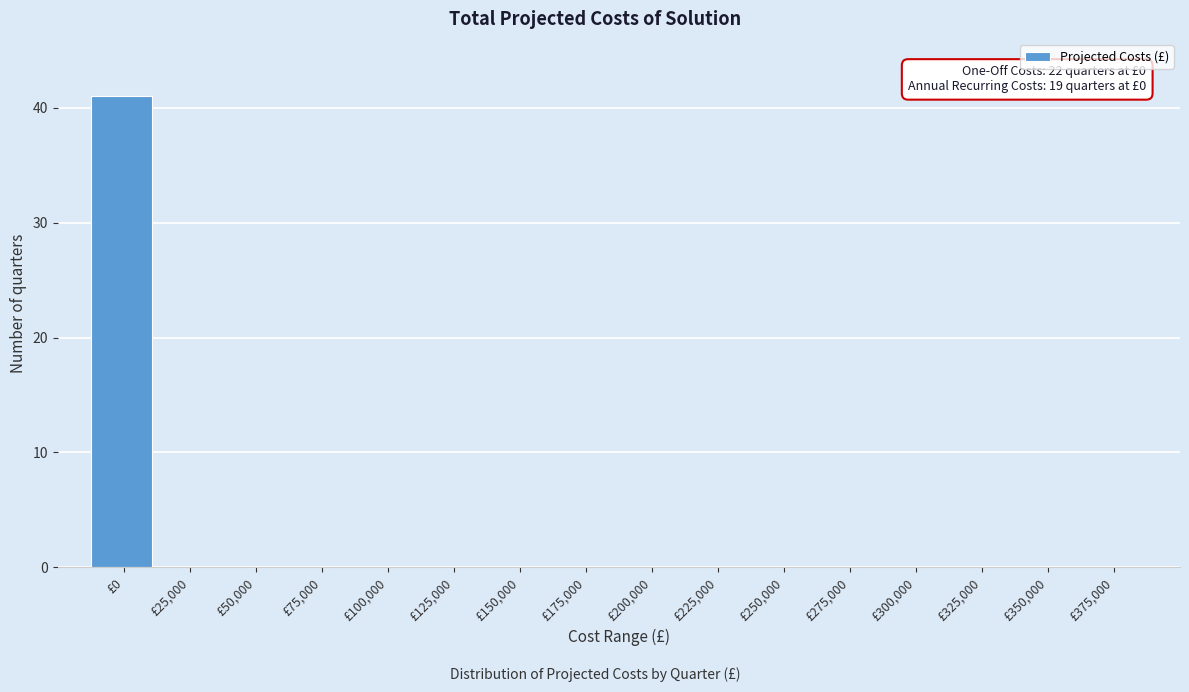

Reading left to right, what are all the values shown in this chart?

£0=41	£25,000=0	£50,000=0	£75,000=0	£100,000=0	£125,000=0	£150,000=0	£175,000=0	£200,000=0	£225,000=0	£250,000=0	£275,000=0	£300,000=0	£325,000=0	£350,000=0	£375,000=0